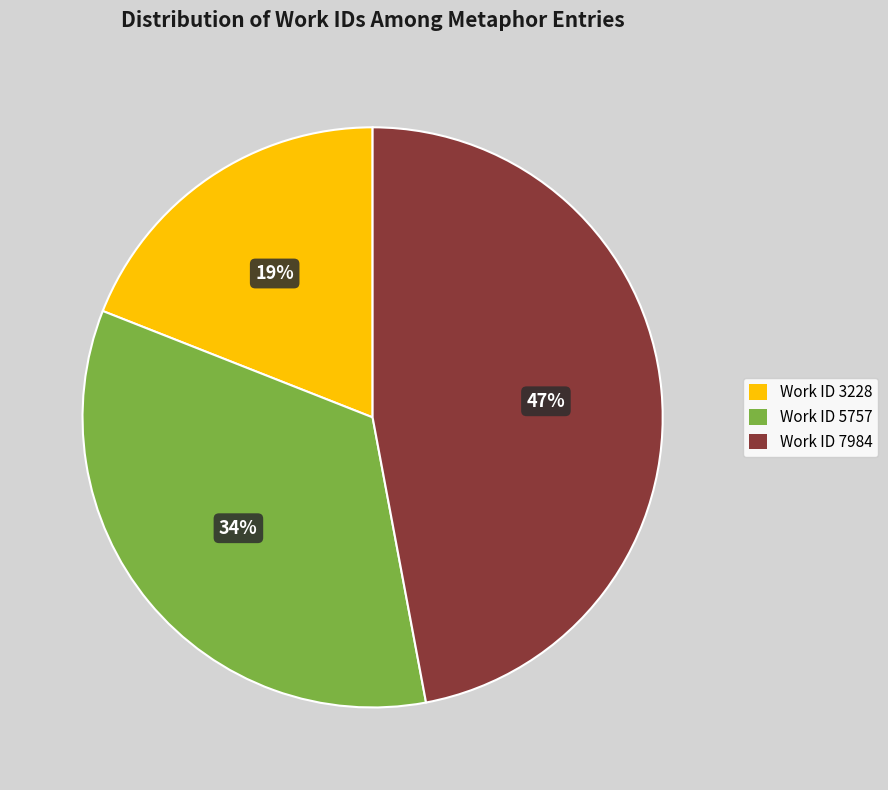

Which has a higher value, Work ID 3228 or Work ID 5757?

Work ID 5757